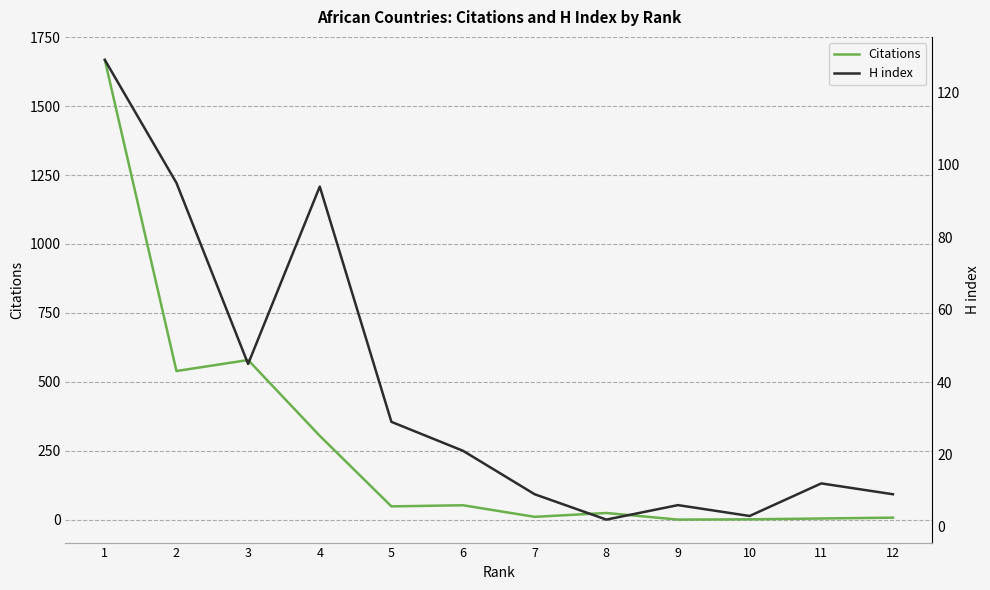

At which label does H index reach its peak?

1